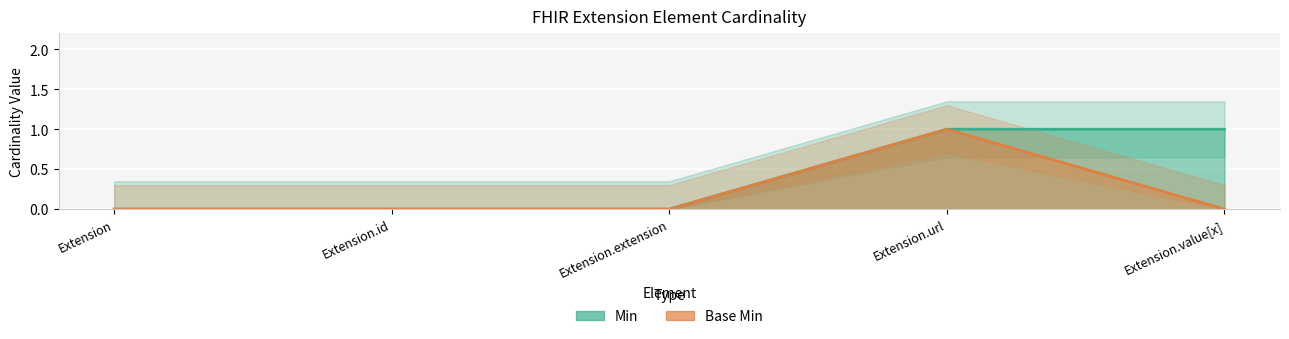

What is the maximum value for Min?

1